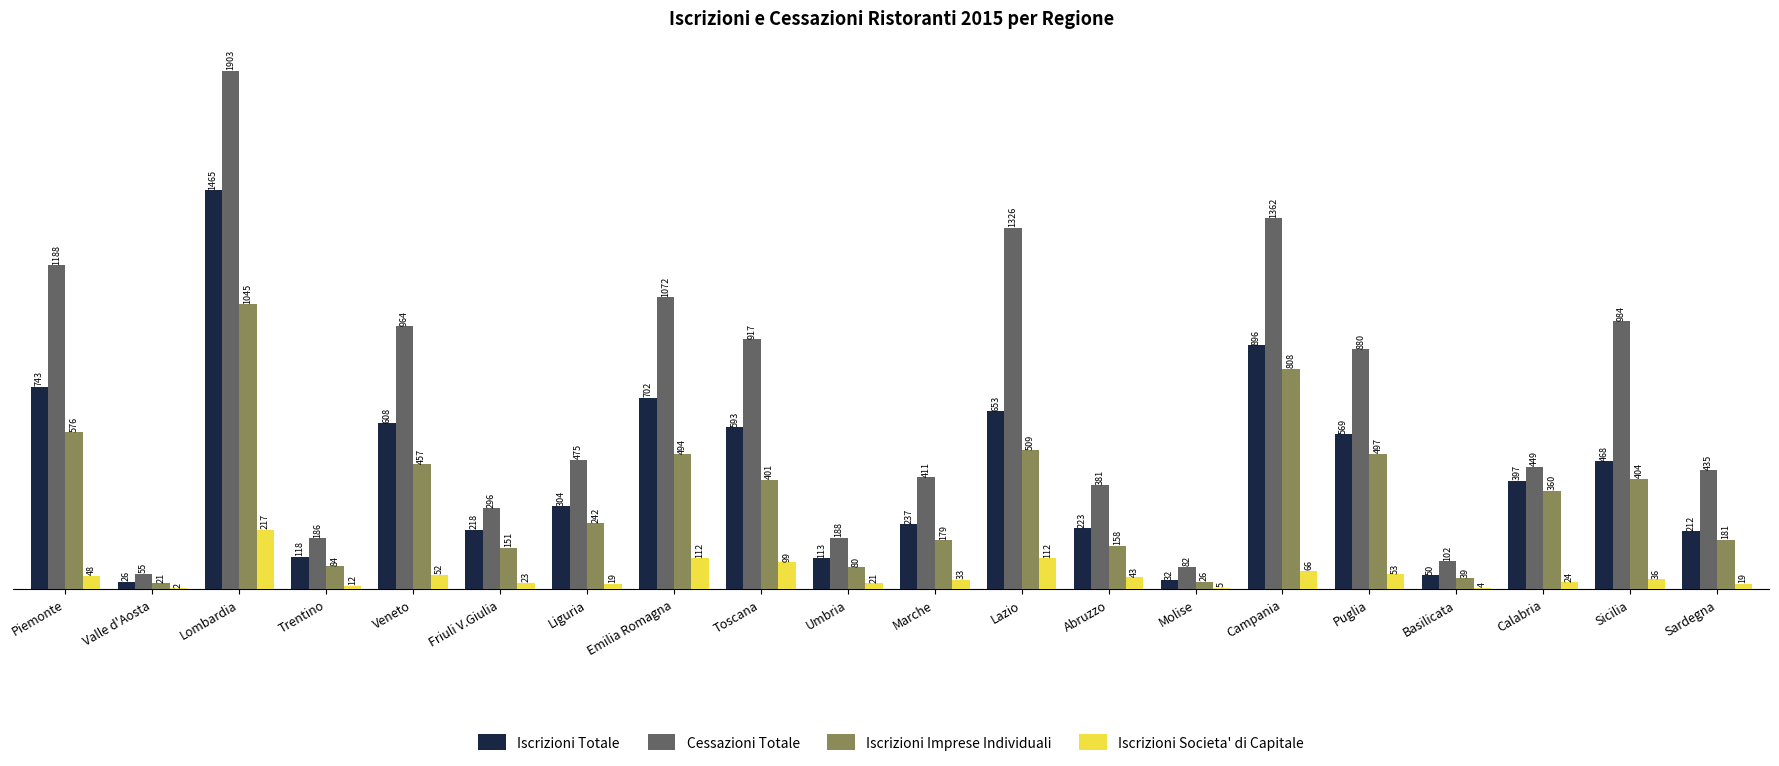

The Iscrizioni Societa' di Capitale series shows 48 at Piemonte. True or false?

True